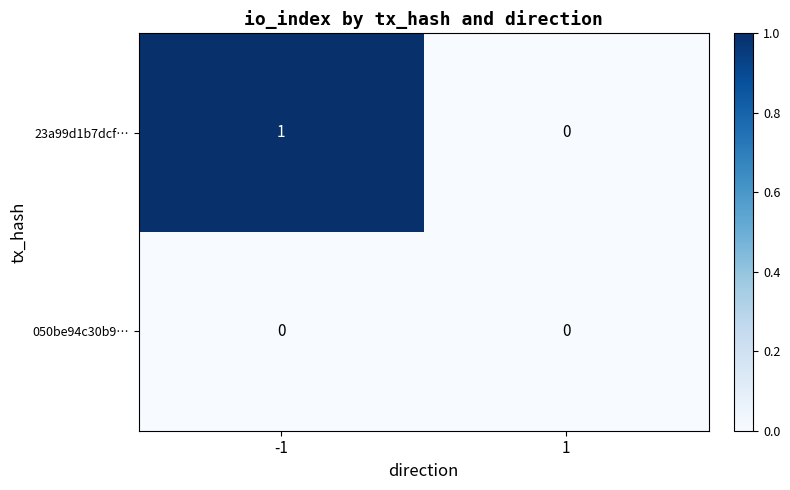

What is the spread (max minus min) of values at -1?

1